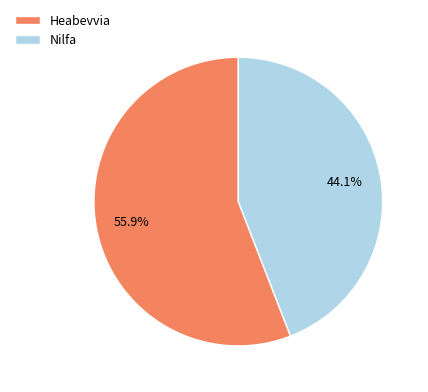

The Nilfa slice represents 44% of the pie. True or false?

True